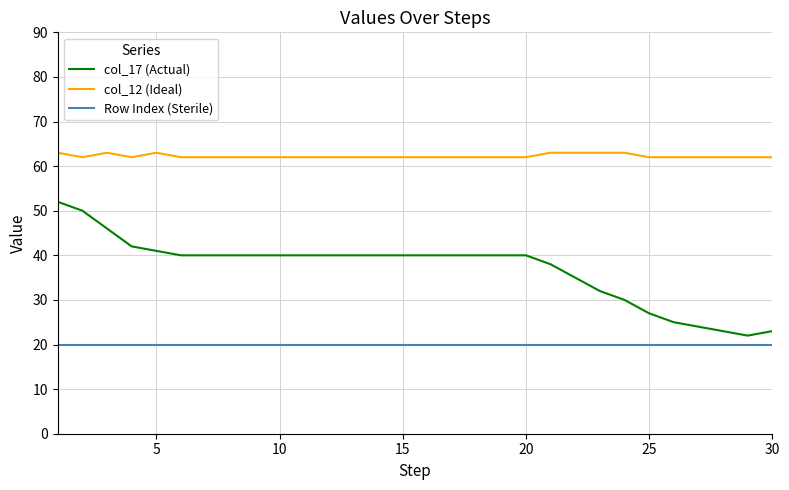

Which series has the largest total across all categories?

col_12 (Ideal)